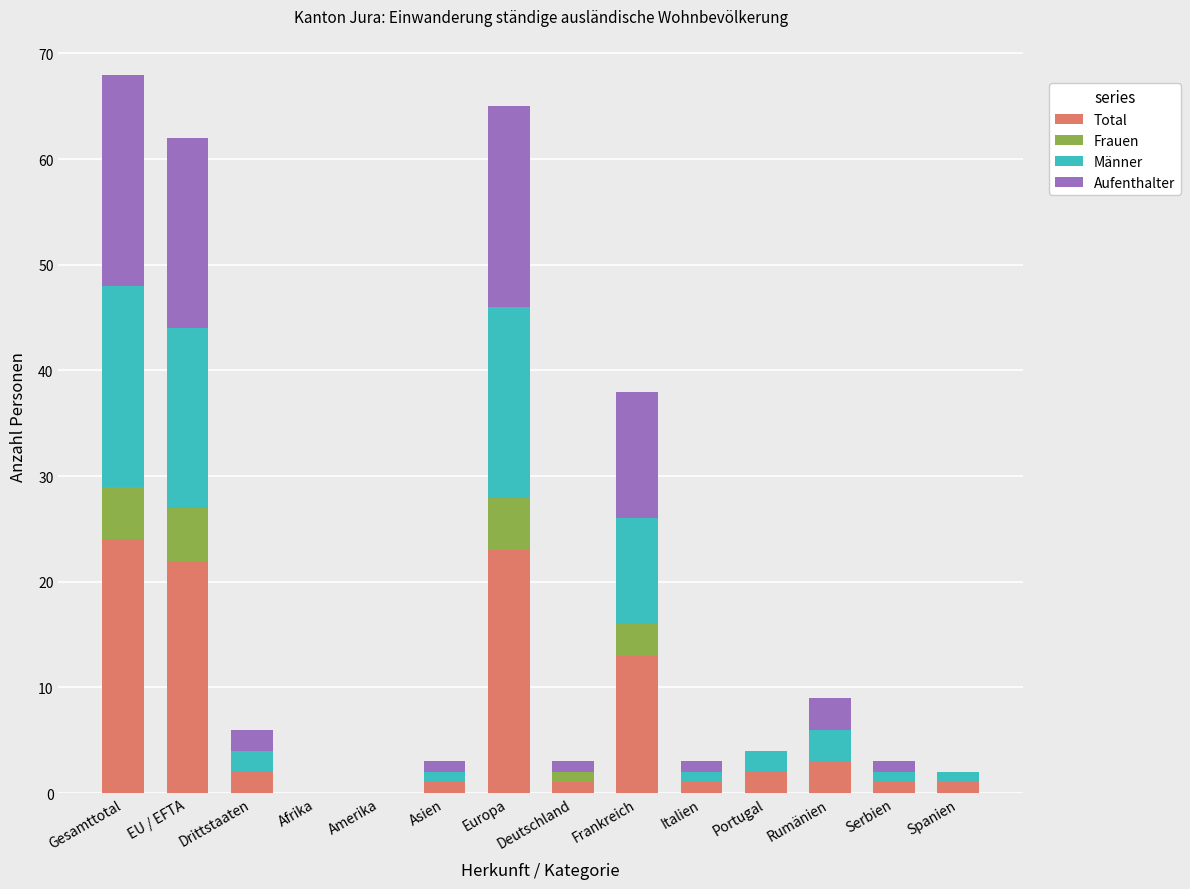

What is the total value across all series at Portugal?

4